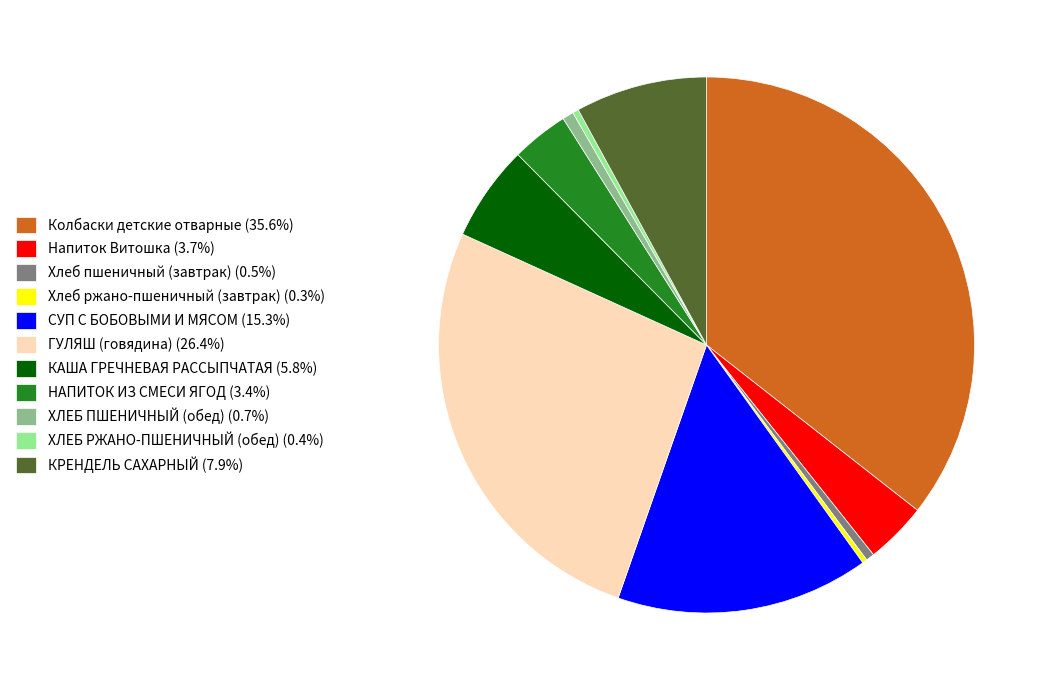

Approximately how many times larger is the value at Колбаски детские отварные (35.6%) compared to НАПИТОК ИЗ СМЕСИ ЯГОД (3.4%)?

10.3